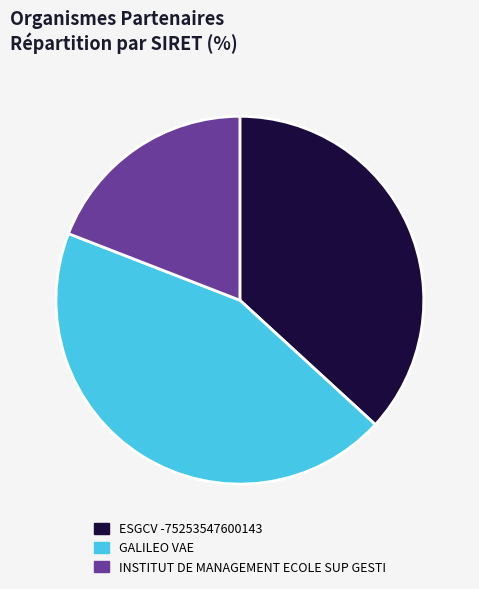

Which has a higher value, GALILEO VAE or INSTITUT DE MANAGEMENT ECOLE SUP GESTI?

GALILEO VAE